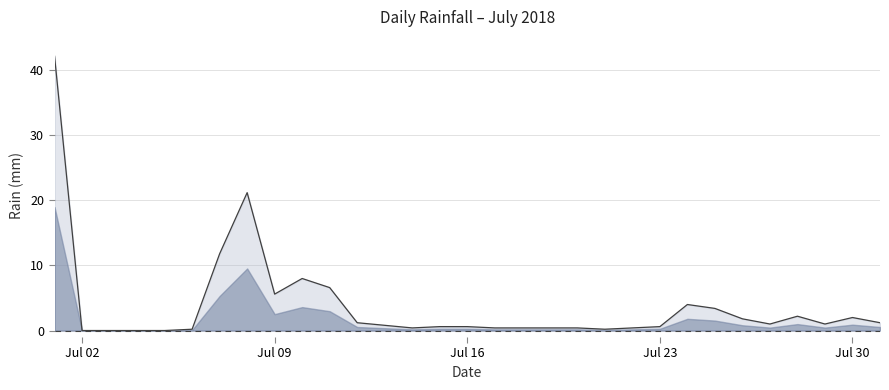

What is the maximum value shown in the chart?

42.2